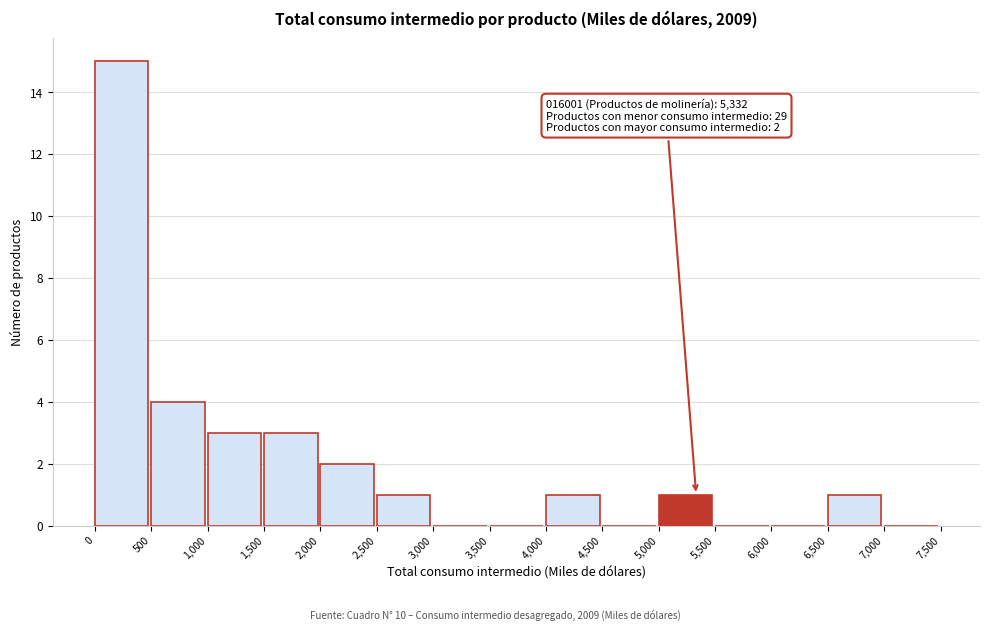

Over which range of the x-axis is the bar tallest?

0 to 500